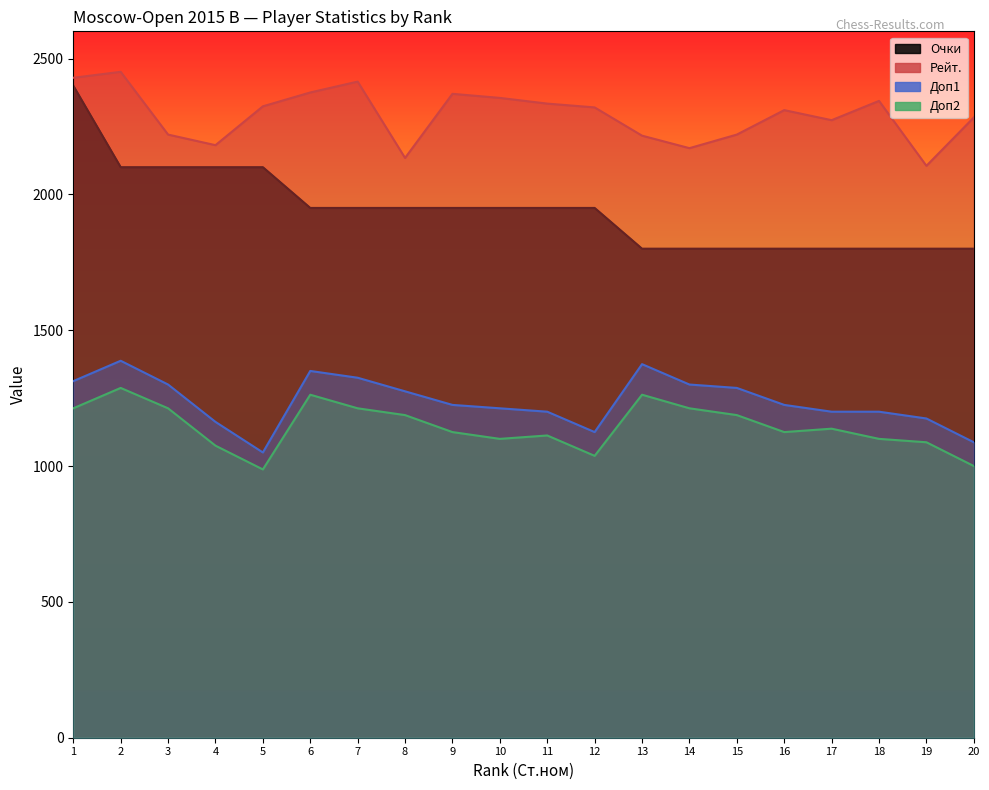

What are all the series names shown in the legend?

Очки, Рейт., Доп1, Доп2